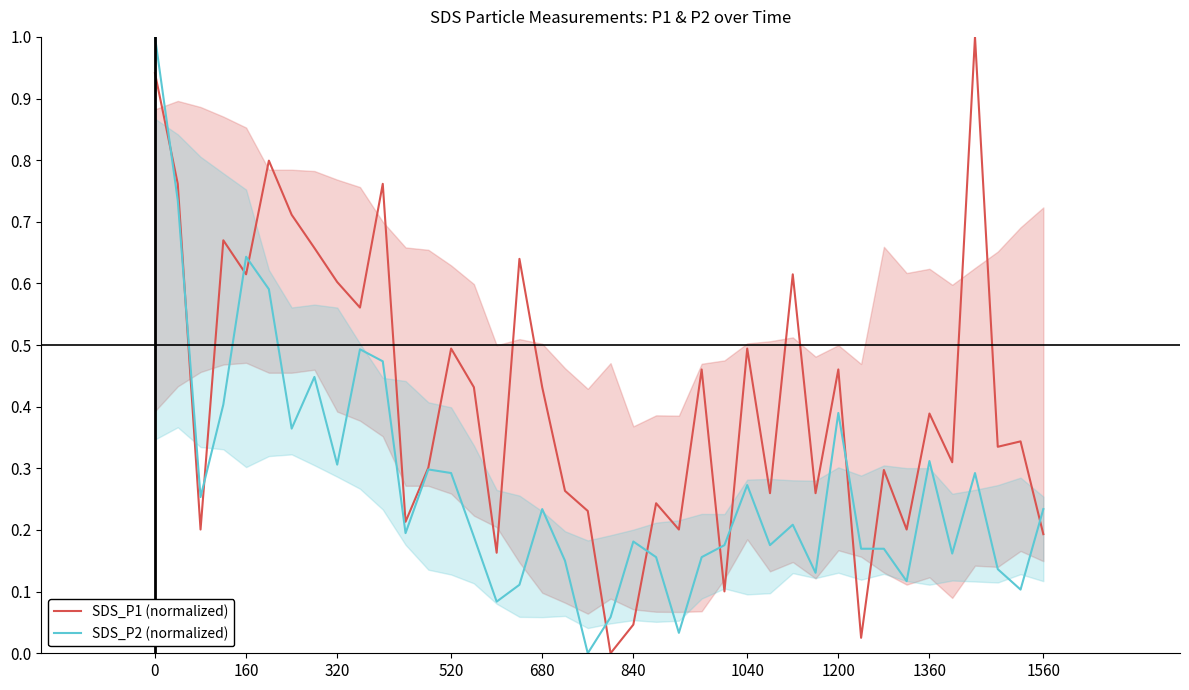

How many data points does each series have?

40